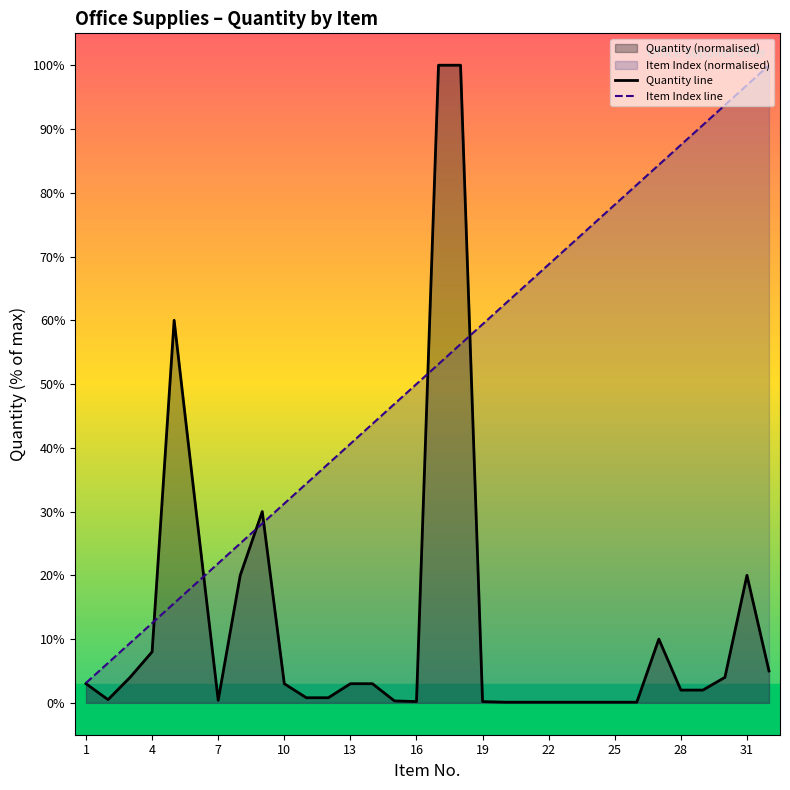

List the labels in order of Item Index value, largest first.

32, 31, 30, 29, 28, 27, 26, 25, 24, 23, 22, 21, 20, 19, 18, 17, 16, 15, 14, 13, 12, 11, 10, 9, 8, 7, 6, 5, 4, 3, 2, 1